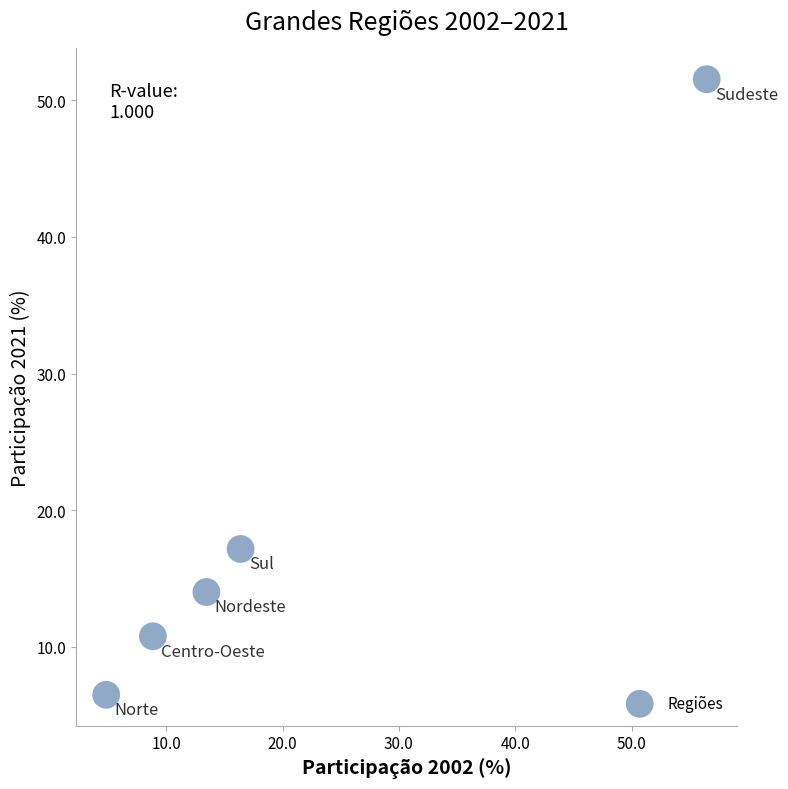

What is the range of Y values (max minus min)?

45.0